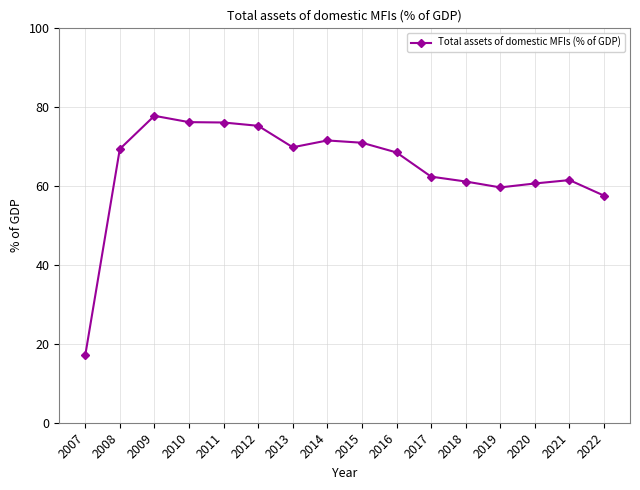

True or false: the data has more than 2 interior local peaks.

True